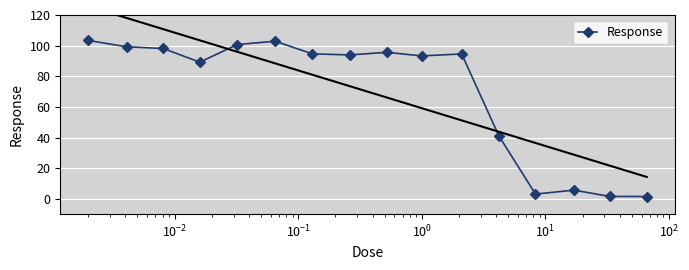

What is the maximum value for Response?

103.4